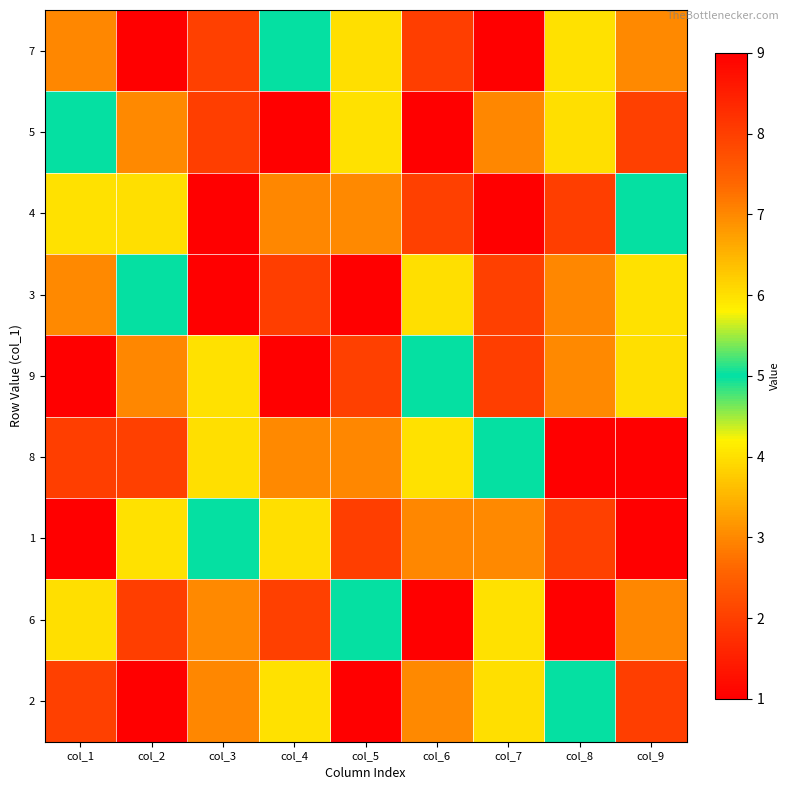

Reading right to left, extract all data points from this chart.

7: col_9=3	col_8=4	col_7=9	col_6=8	col_5=6	col_4=5	col_3=2	col_2=1	col_1=7
5: col_9=2	col_8=6	col_7=7	col_6=1	col_5=4	col_4=9	col_3=8	col_2=3	col_1=5
4: col_9=5	col_8=8	col_7=1	col_6=2	col_5=3	col_4=7	col_3=9	col_2=6	col_1=4
3: col_9=4	col_8=7	col_7=2	col_6=6	col_5=9	col_4=8	col_3=1	col_2=5	col_1=3
9: col_9=6	col_8=3	col_7=8	col_6=5	col_5=2	col_4=1	col_3=4	col_2=7	col_1=9
8: col_9=1	col_8=9	col_7=5	col_6=4	col_5=7	col_4=3	col_3=6	col_2=2	col_1=8
1: col_9=9	col_8=2	col_7=3	col_6=7	col_5=8	col_4=6	col_3=5	col_2=4	col_1=1
6: col_9=7	col_8=1	col_7=4	col_6=9	col_5=5	col_4=2	col_3=3	col_2=8	col_1=6
2: col_9=8	col_8=5	col_7=6	col_6=3	col_5=1	col_4=4	col_3=7	col_2=9	col_1=2